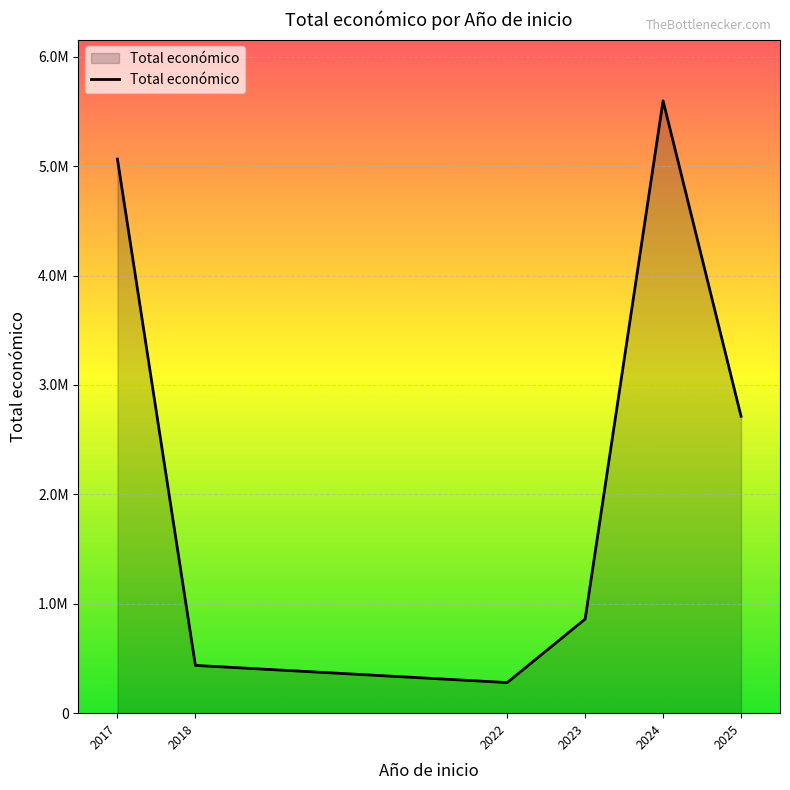

What is the sum of all values?

14951606